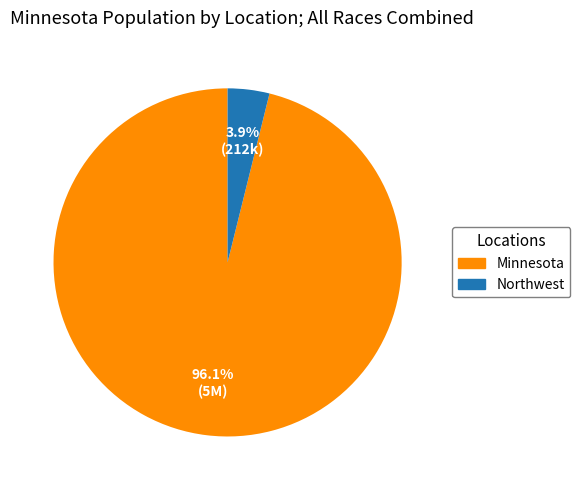

Which slice is the smallest?

Northwest